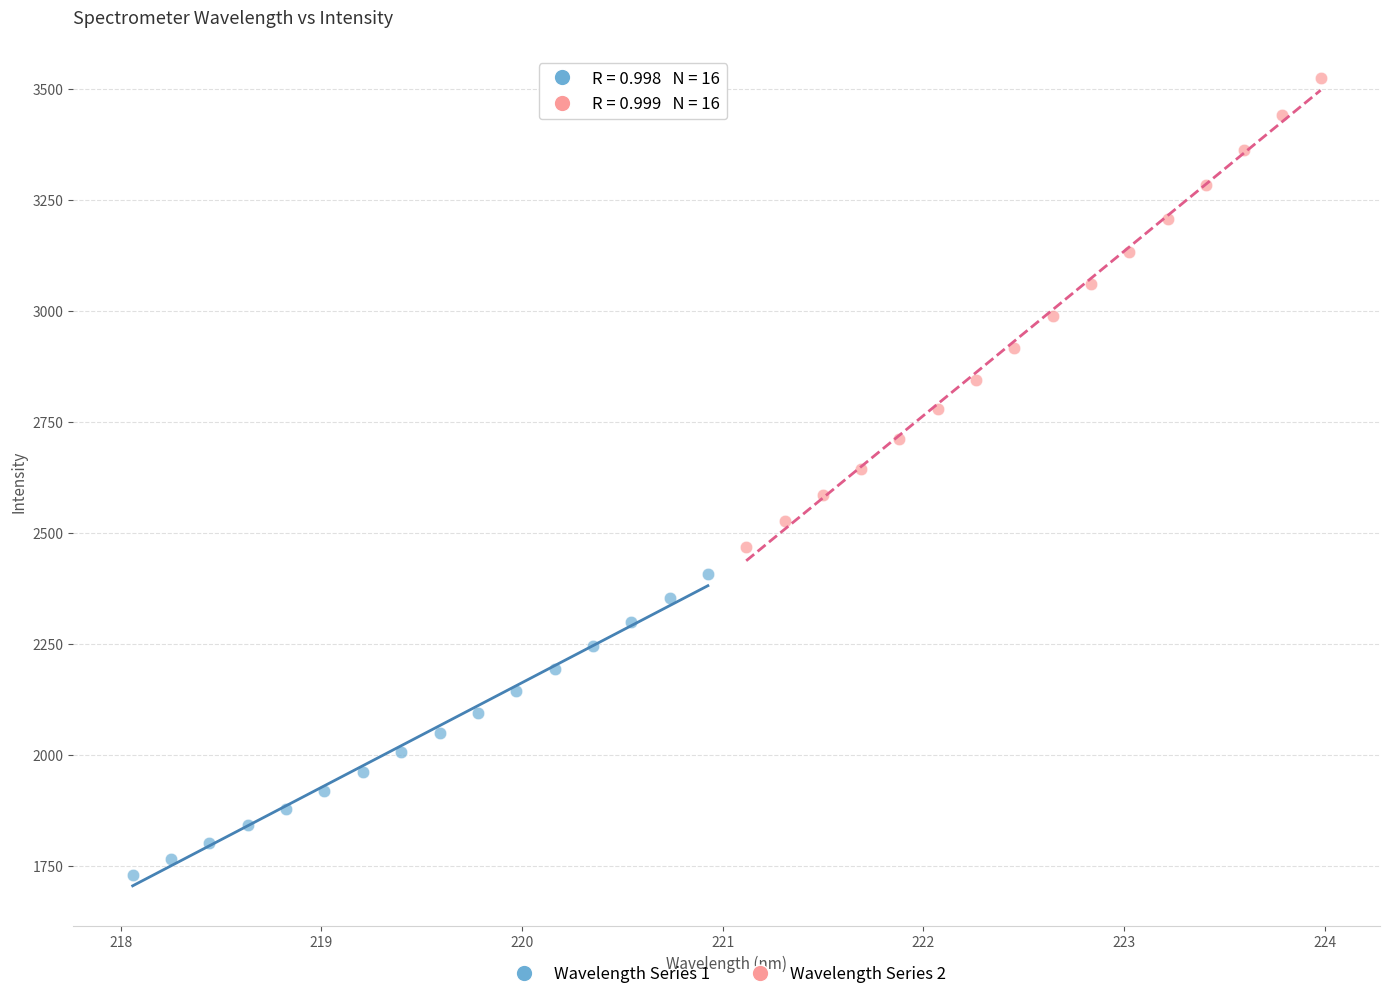

Which series contains the lowest Y value?

Wavelength Series 1